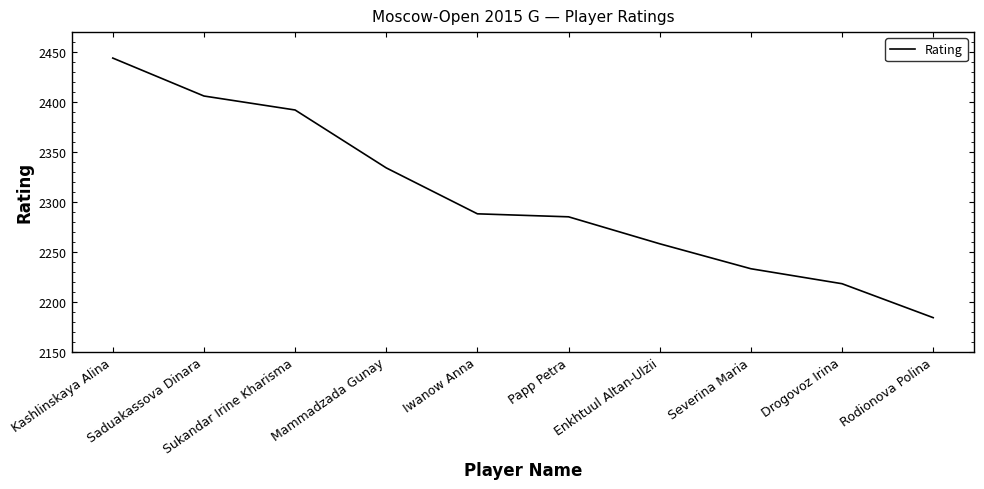

What is the minimum value shown in the chart?

2184